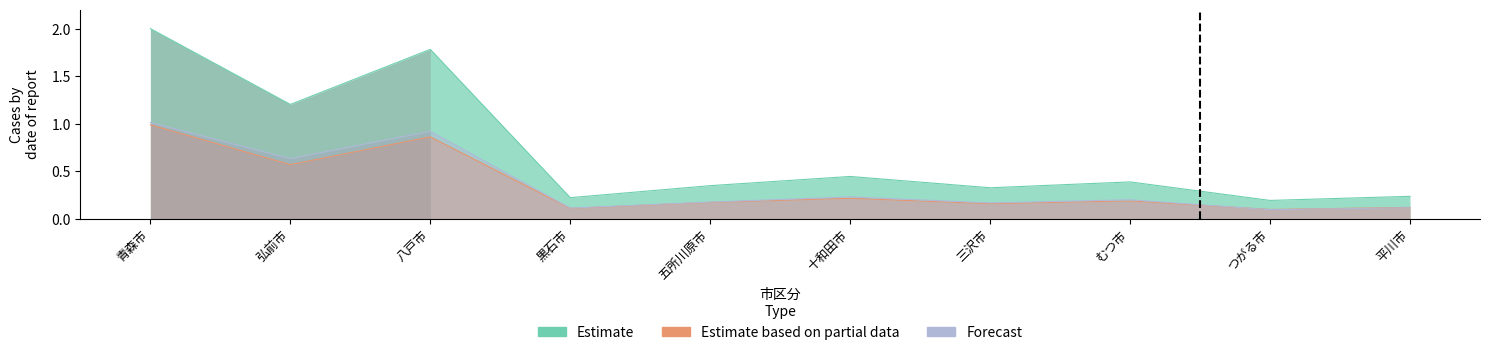

What position from the left is むつ市?

8